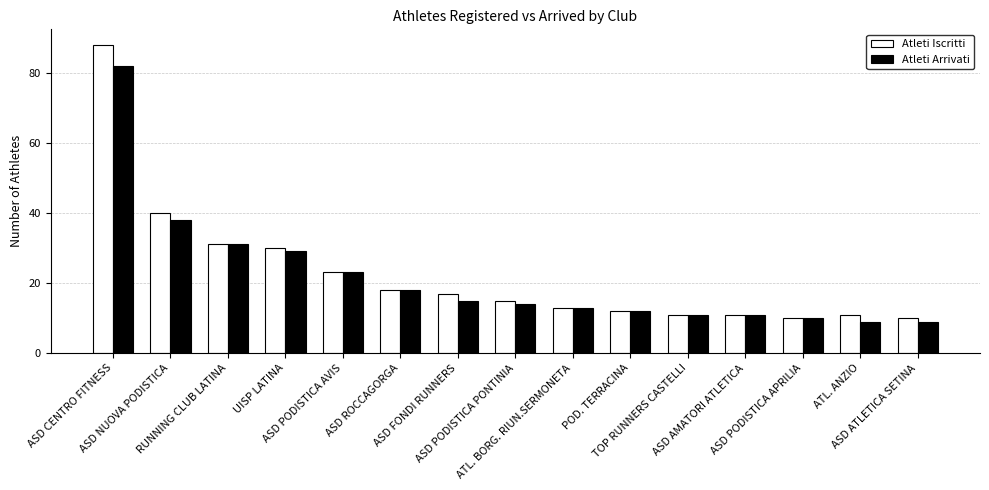

Reading left to right, extract all data points from this chart.

Atleti Iscritti: 88	40	31	30	23	18	17	15	13	12	11	11	10	11	10
Atleti Arrivati: 82	38	31	29	23	18	15	14	13	12	11	11	10	9	9